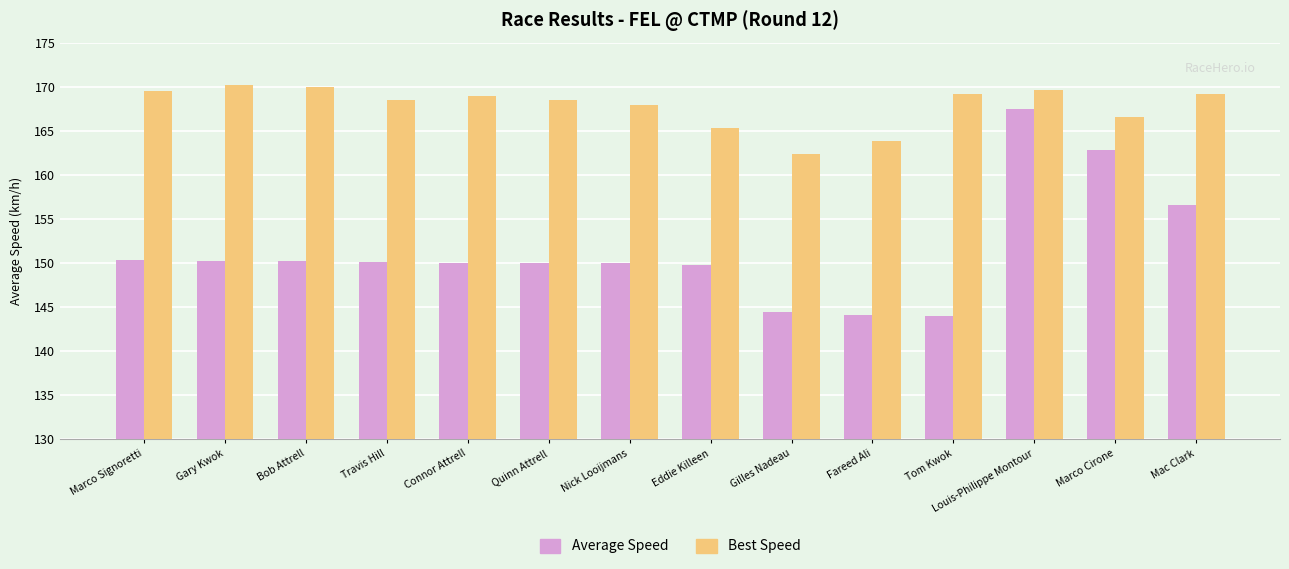

How many groups of bars are there?

14